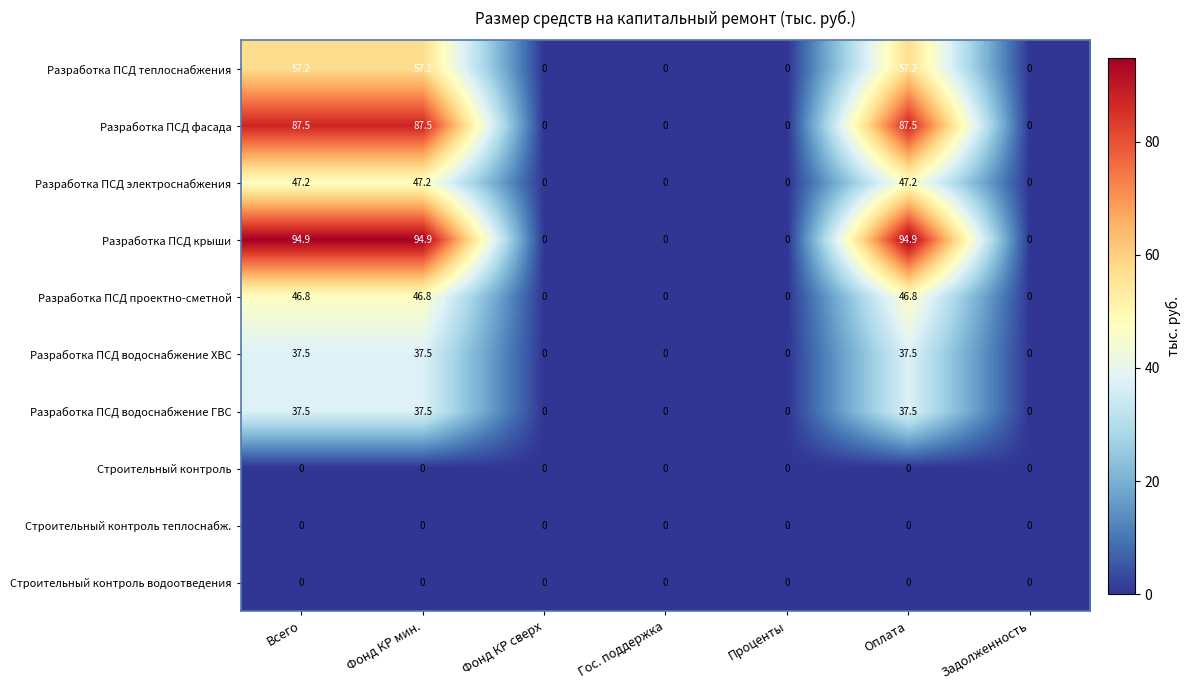

What is the total value across all series at Всего?

408.6